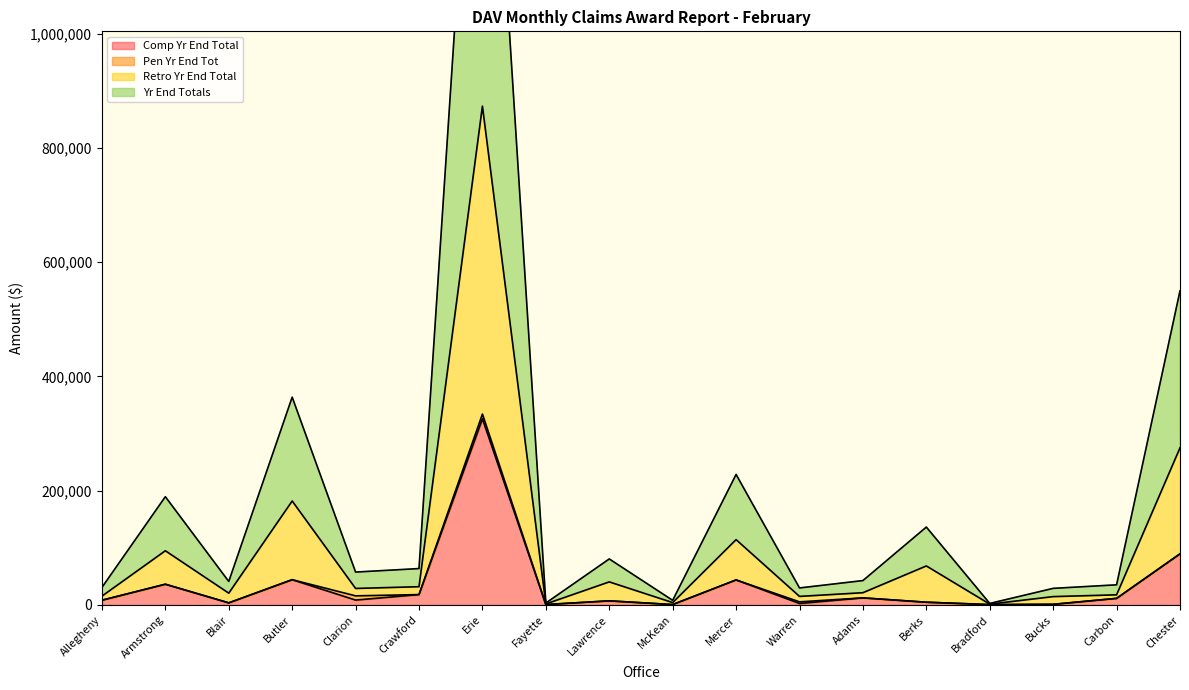

What is the maximum value for Comp Yr End Total?

325692